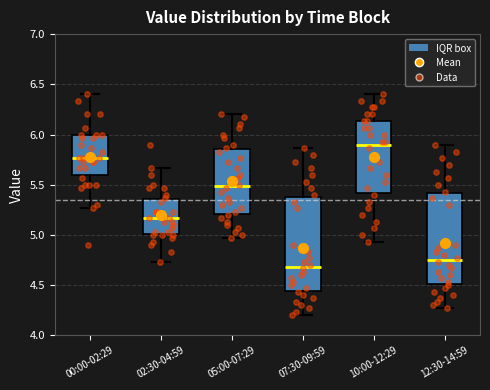

Reading left to right, read every box against the y-axis: the position of its median line, the range the box covers, and the ends of its whiskers. The values are not printed on the chart, so give them approximately, as read against the axis.

00:00-02:29: median 5.75, box 5.60 to 6.00, whiskers 5.25 to 6.40
02:30-04:59: median 5.15, box 5.00 to 5.35, whiskers 4.75 to 5.65
05:00-07:29: median 5.50, box 5.20 to 5.85, whiskers 4.95 to 6.20
07:30-09:59: median 4.70, box 4.45 to 5.40, whiskers 4.20 to 5.85
10:00-12:29: median 5.90, box 5.40 to 6.15, whiskers 4.95 to 6.40
12:30-14:59: median 4.75, box 4.50 to 5.40, whiskers 4.25 to 5.90